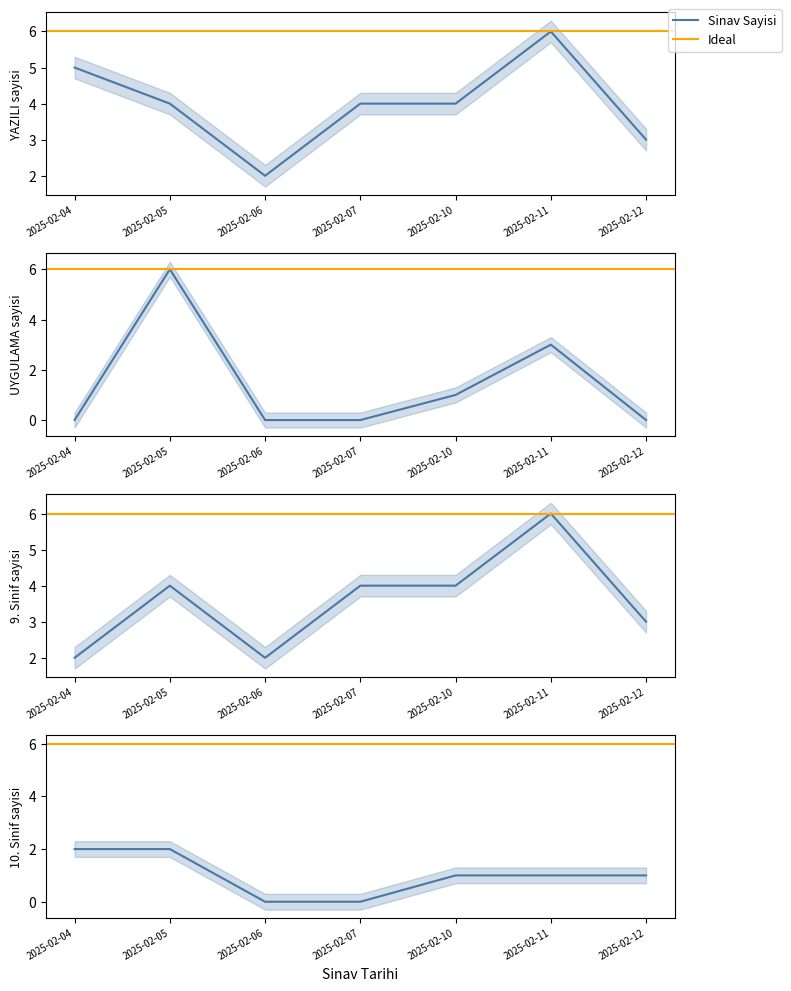

True or false: YAZILI and 9. Sinif intersect in this chart.

False